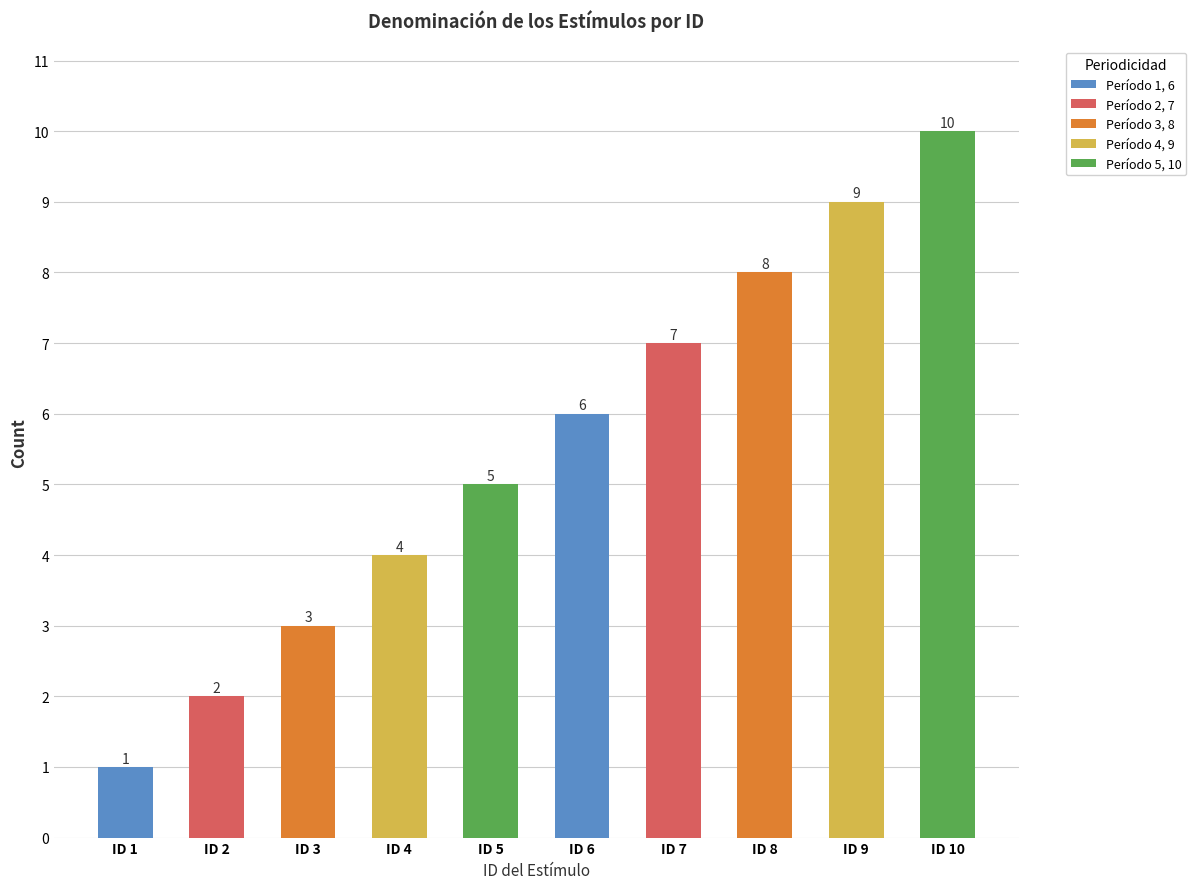

The value at 8 is 8. True or false?

True